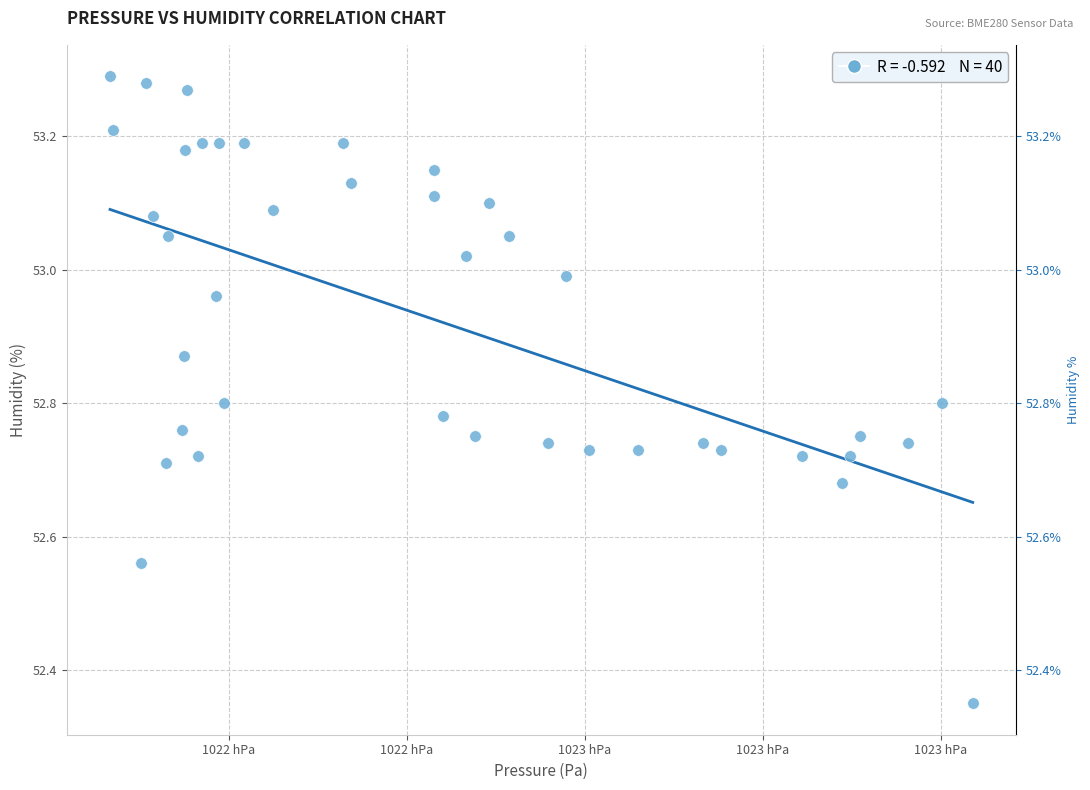

What is the range of Y values (max minus min)?

0.9